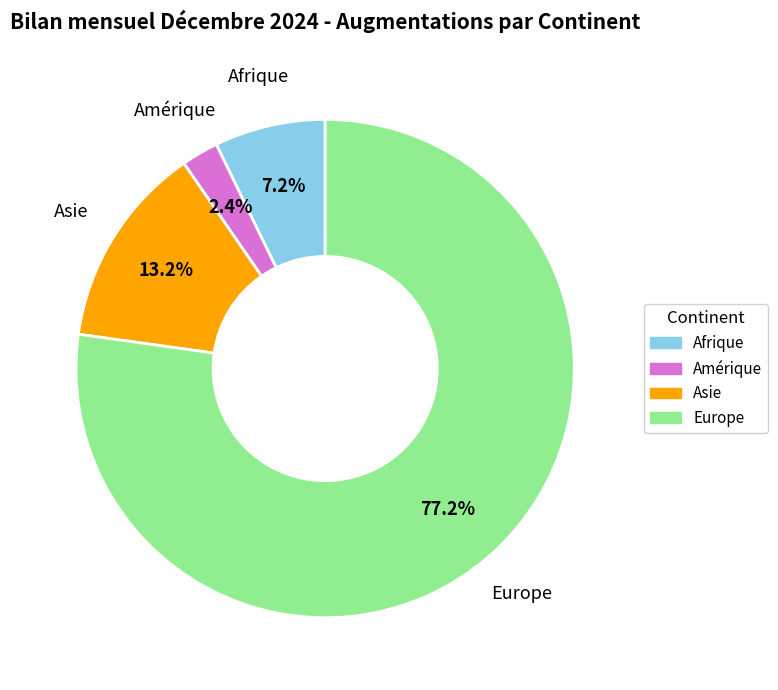

Approximately how many times larger is the value at Europe compared to Afrique?

10.7